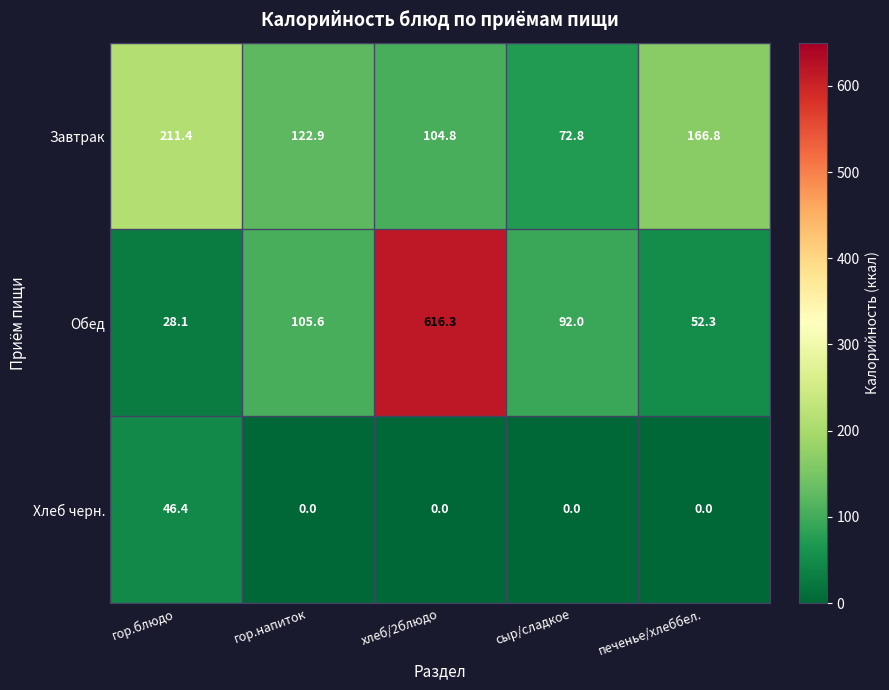

Read the Хлеб черн. value at гор.блюдо.

46.4